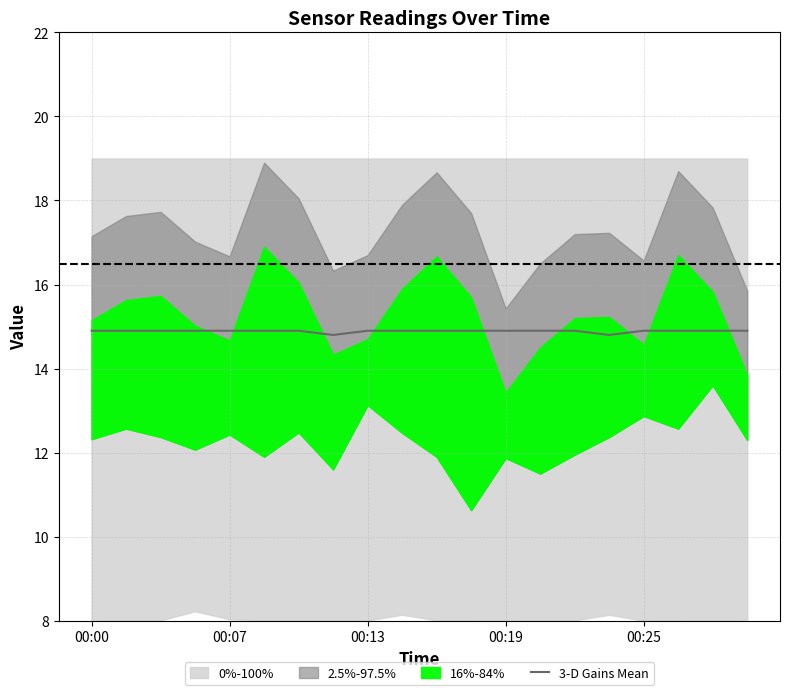

What is the lowest value of the 3-D Gains Mean series?

14.8